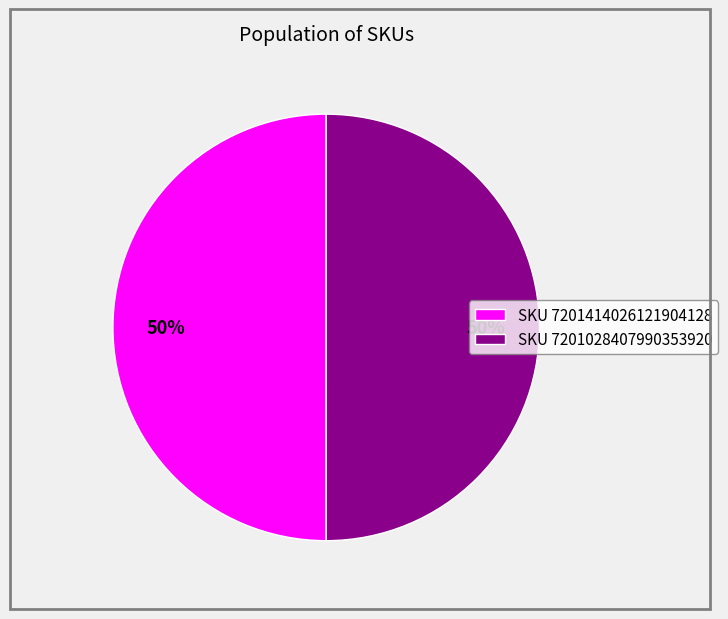

Combined, do SKU 7201414026121904128 and SKU 7201028407990353920 account for over 50%?

Yes